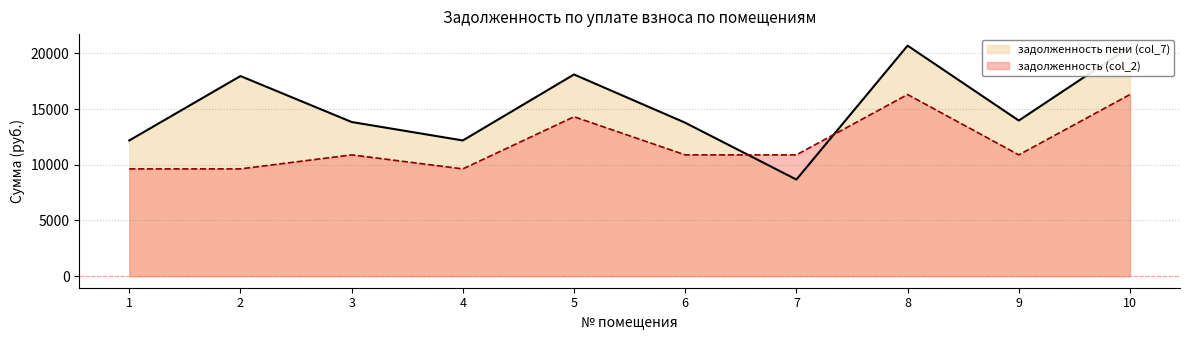

At 8, list the series in order from largest to smallest.

задолженность пени (col_7), задолженность (col_2)